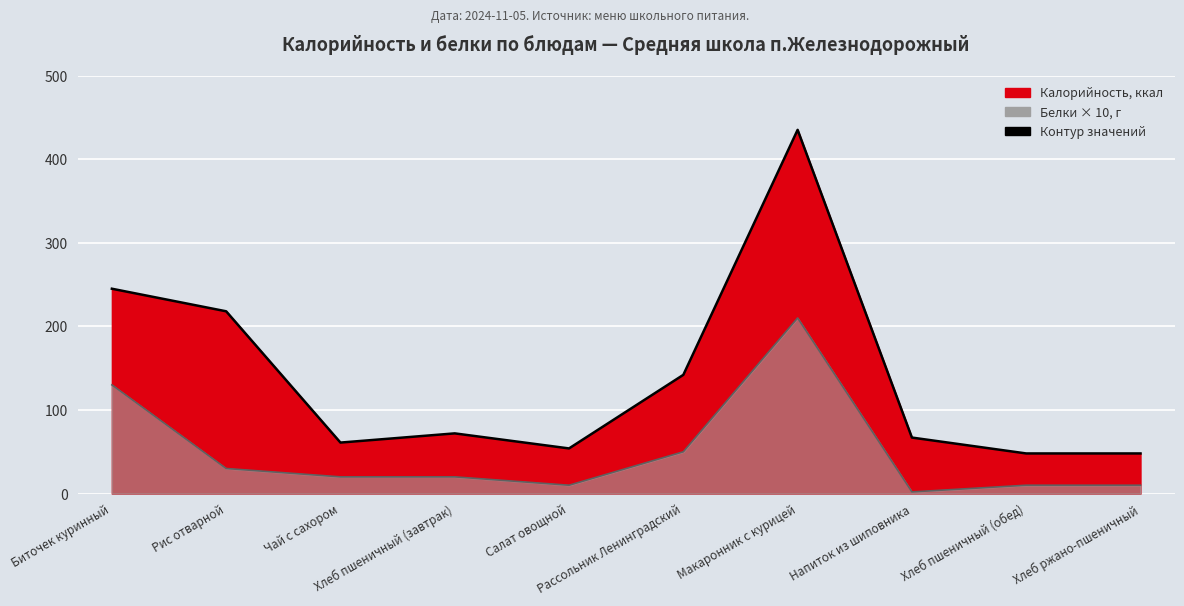

True or false: Белки and Калорийность intersect in this chart.

False